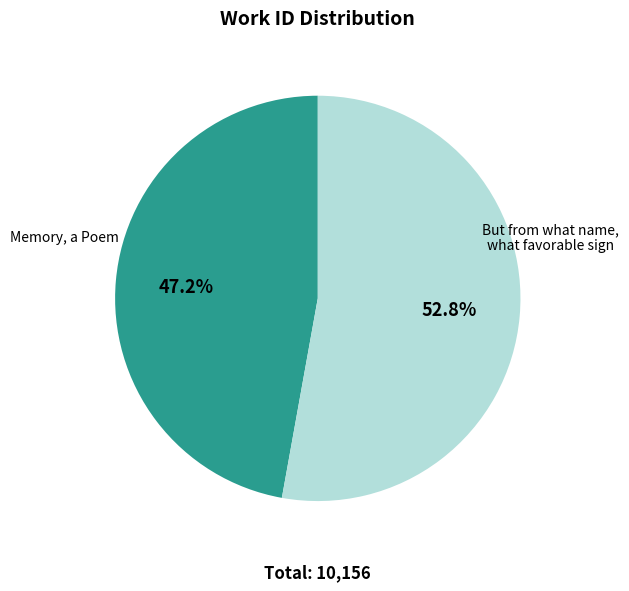

Is there a majority slice in this chart?

Yes